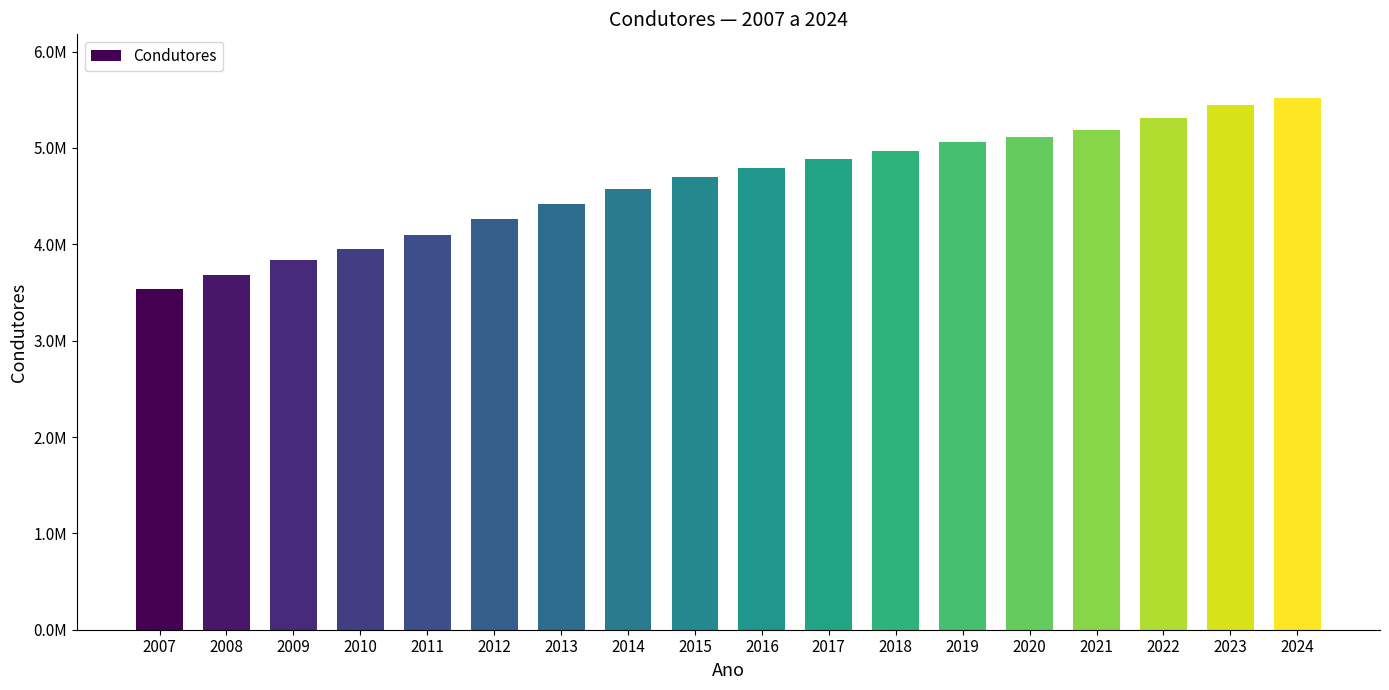

Does the chart contain any negative values?

No